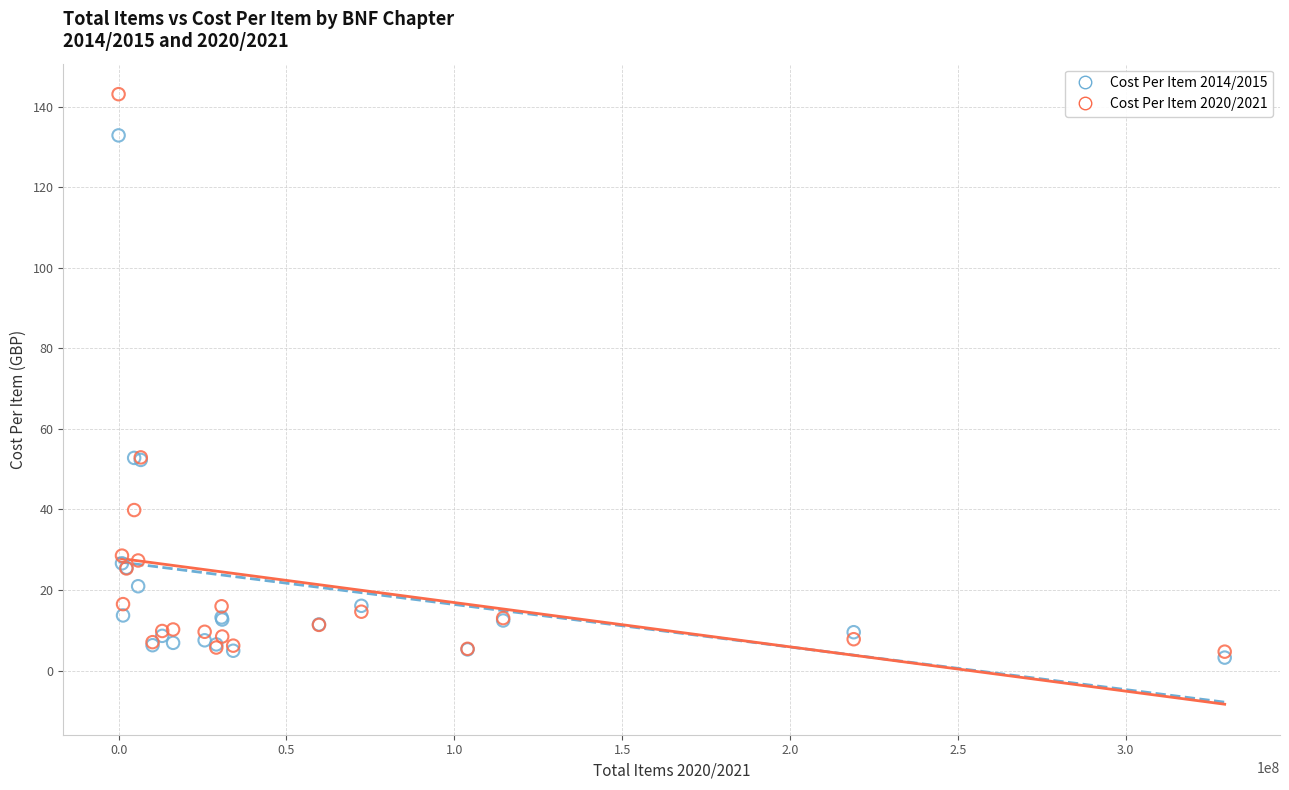

Which series reaches the minimum Y coordinate?

Cost Per Item 2014/2015